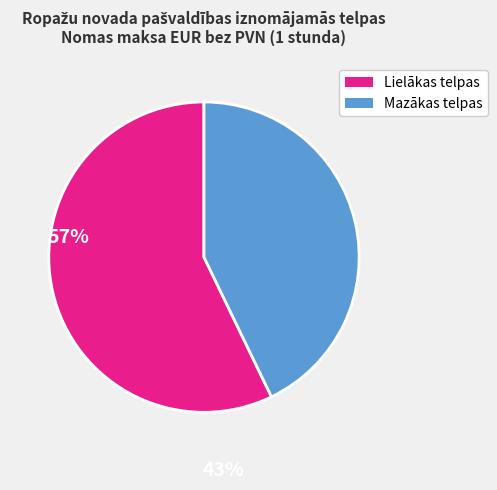

Count the number of slices in the pie.

2